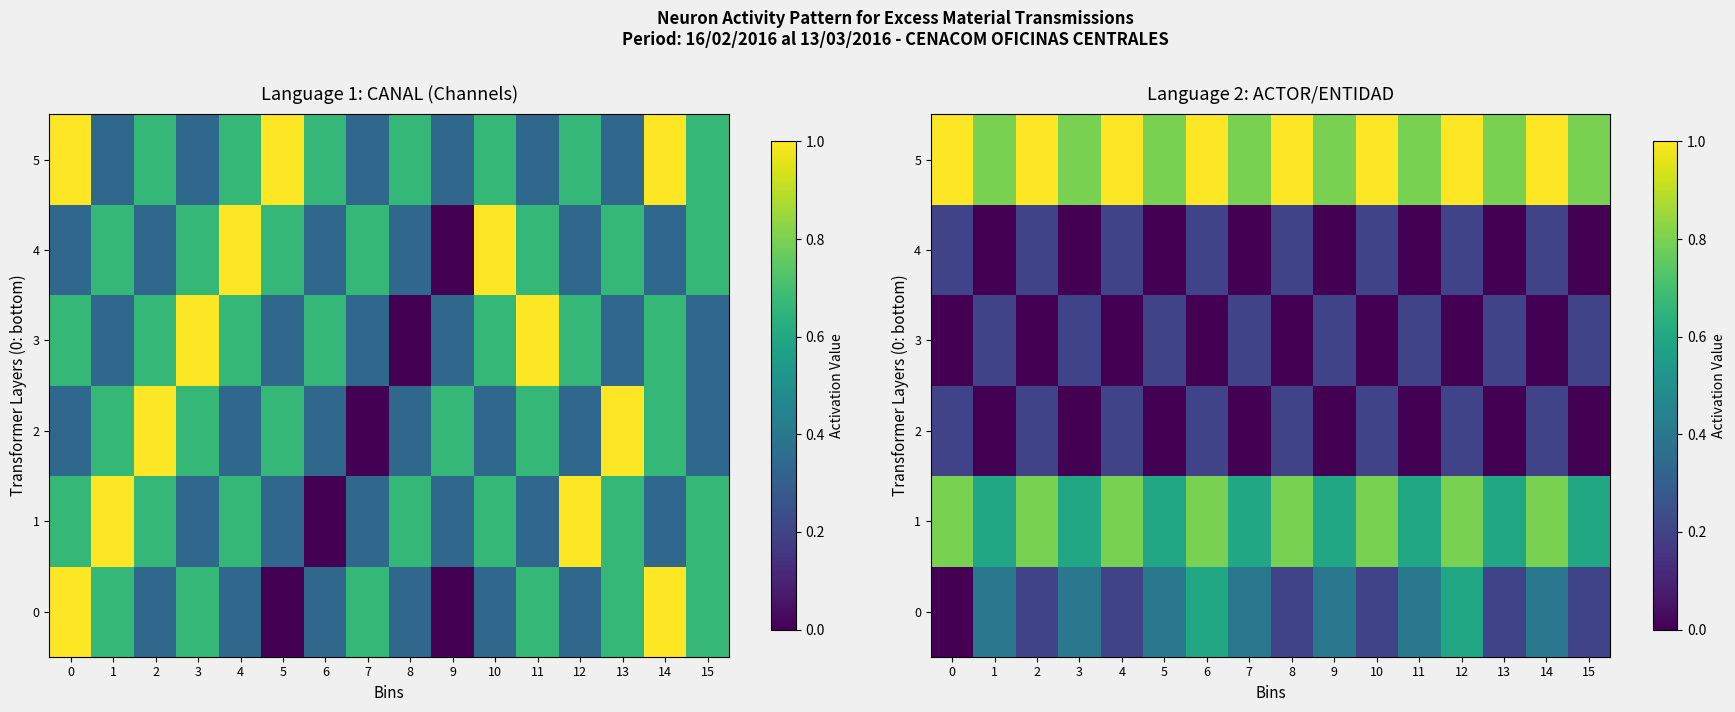

What is the sum of the 1 values at 14 and 12?

1.6